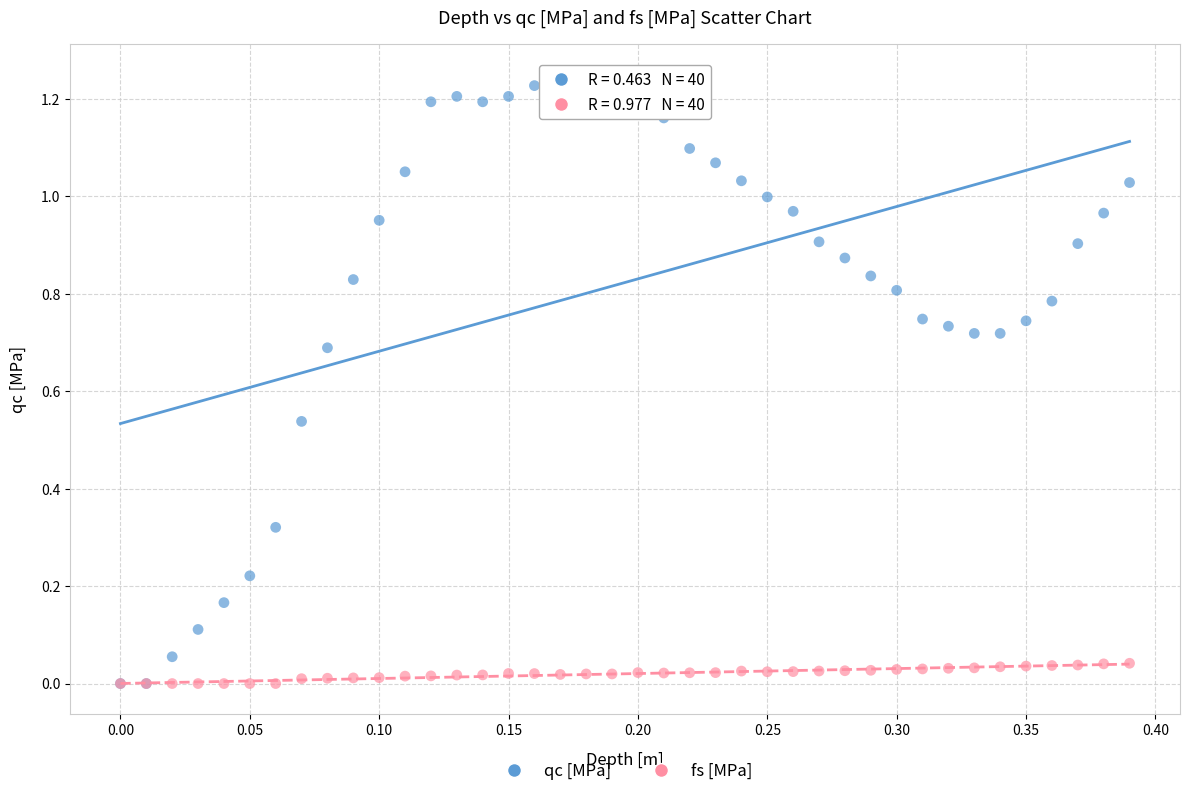

Which series contains the highest Y value?

qc [MPa]